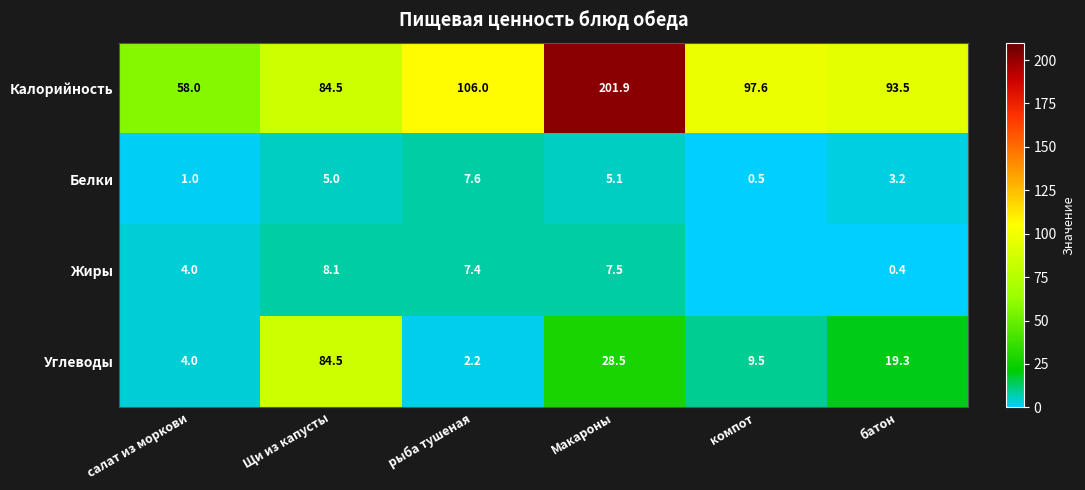

What is the total value across all series at рыба тушеная?

123.2